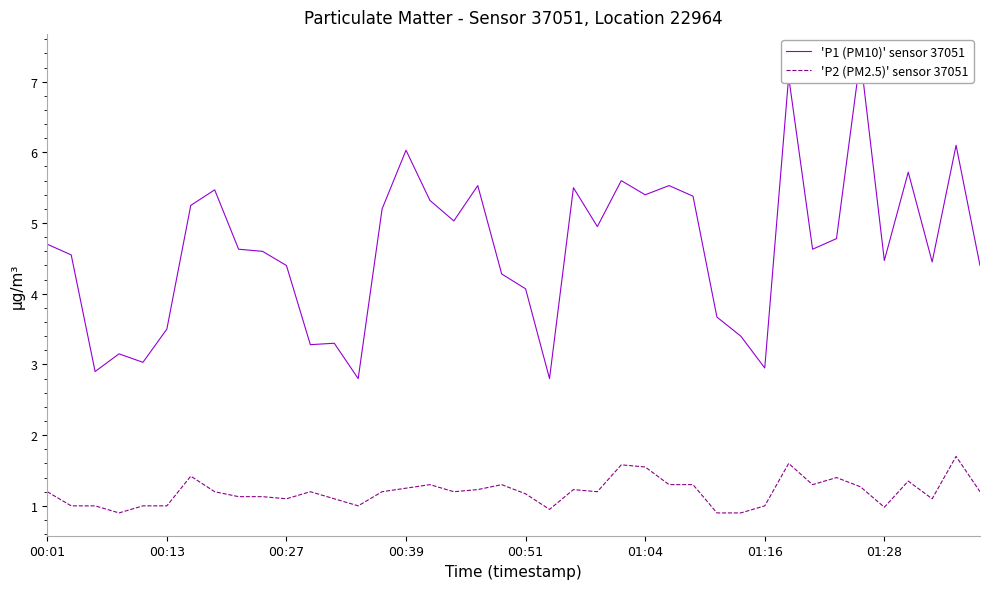

At which label does 'P2 (PM2.5)' sensor 37051 first exceed 1?

00:01